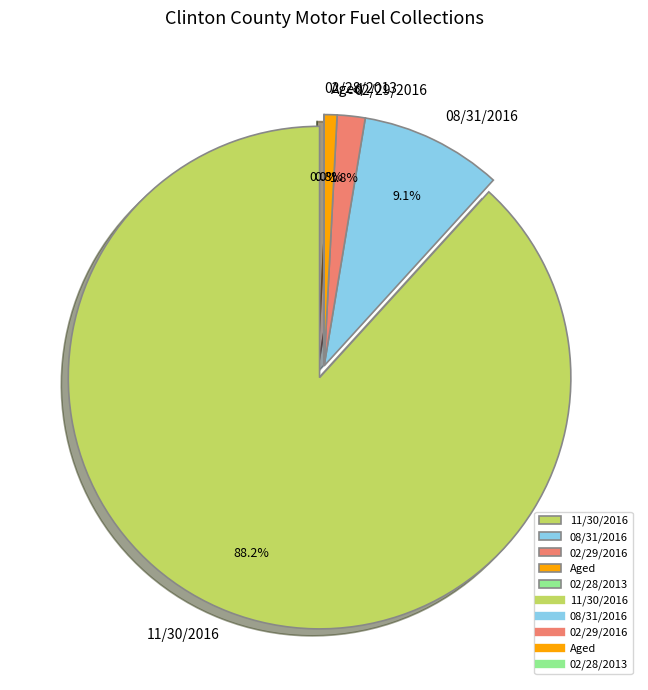

How many slices are in this pie chart?

5